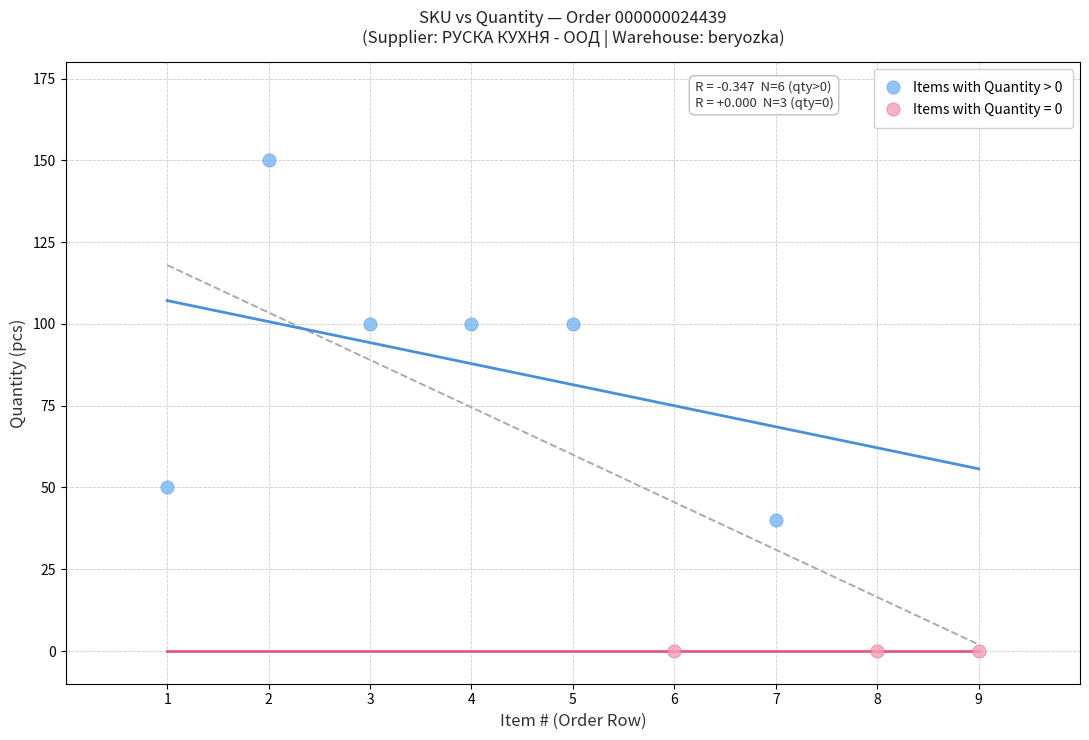

Which series contains the lowest Y value?

Items with Quantity = 0